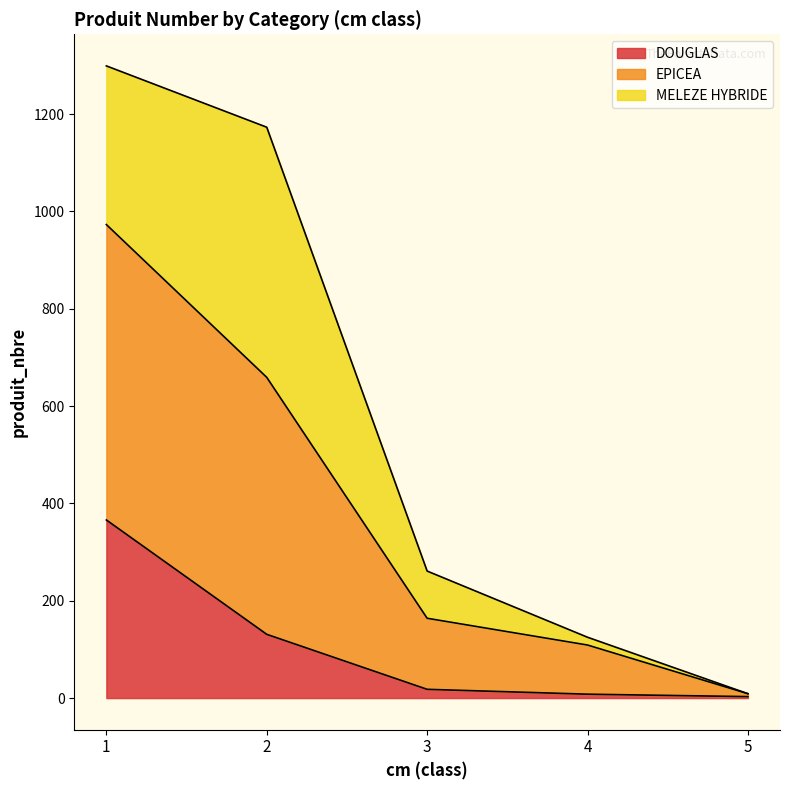

Between 1 and 4, which series saw the biggest shift?

EPICEA